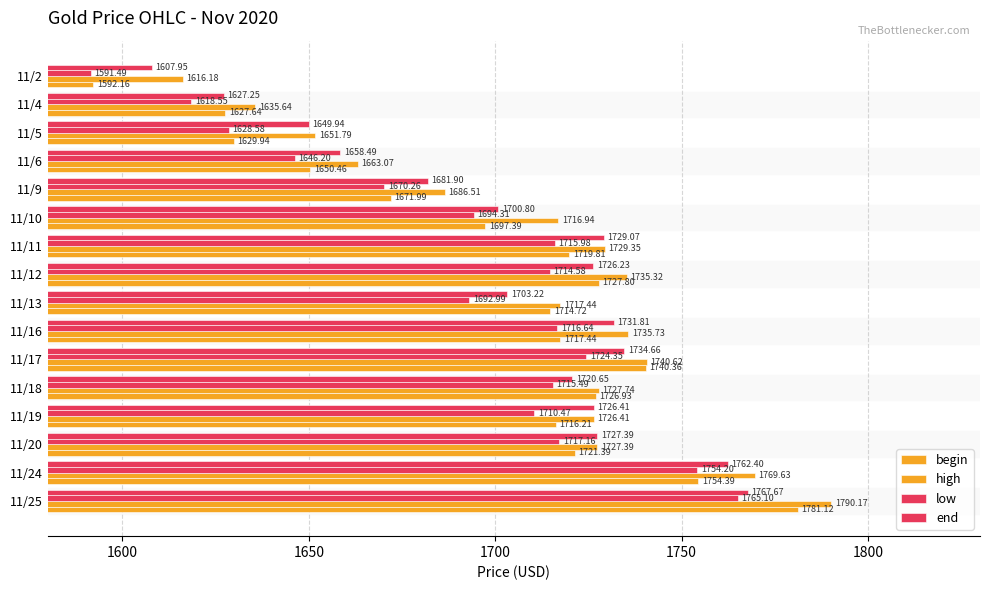

How many data points in end are above 1726?

8